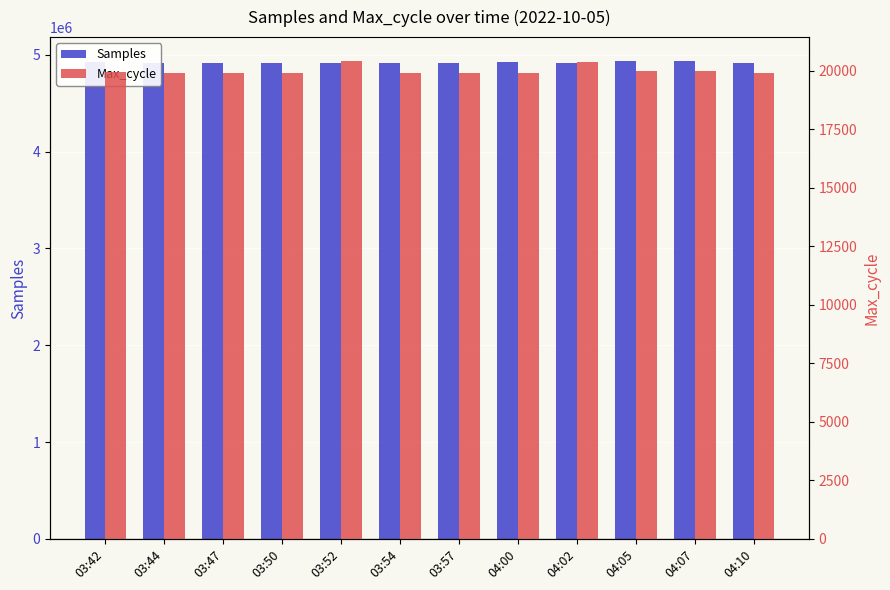

Which series has the largest total across all categories?

Samples